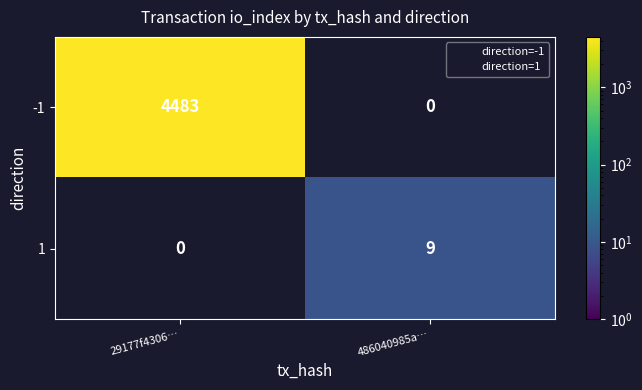

Is the value of 1 at 29177f4306… greater than the value of -1 at 29177f4306…?

No